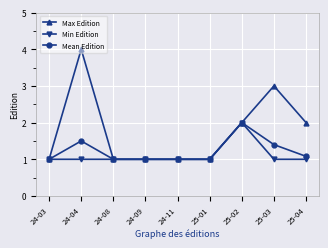

Reading left to right, list all the values displayed in this chart.

Max Edition: 24-03=1.0	24-04=4.0	24-08=1.0	24-09=1.0	24-11=1.0	25-01=1.0	25-02=2.0	25-03=3.0	25-04=2.0
Min Edition: 24-03=1.0	24-04=1.0	24-08=1.0	24-09=1.0	24-11=1.0	25-01=1.0	25-02=2.0	25-03=1.0	25-04=1.0
Mean Edition: 24-03=1.0	24-04=1.5	24-08=1.0	24-09=1.0	24-11=1.0	25-01=1.0	25-02=2.0	25-03=1.4	25-04=1.1